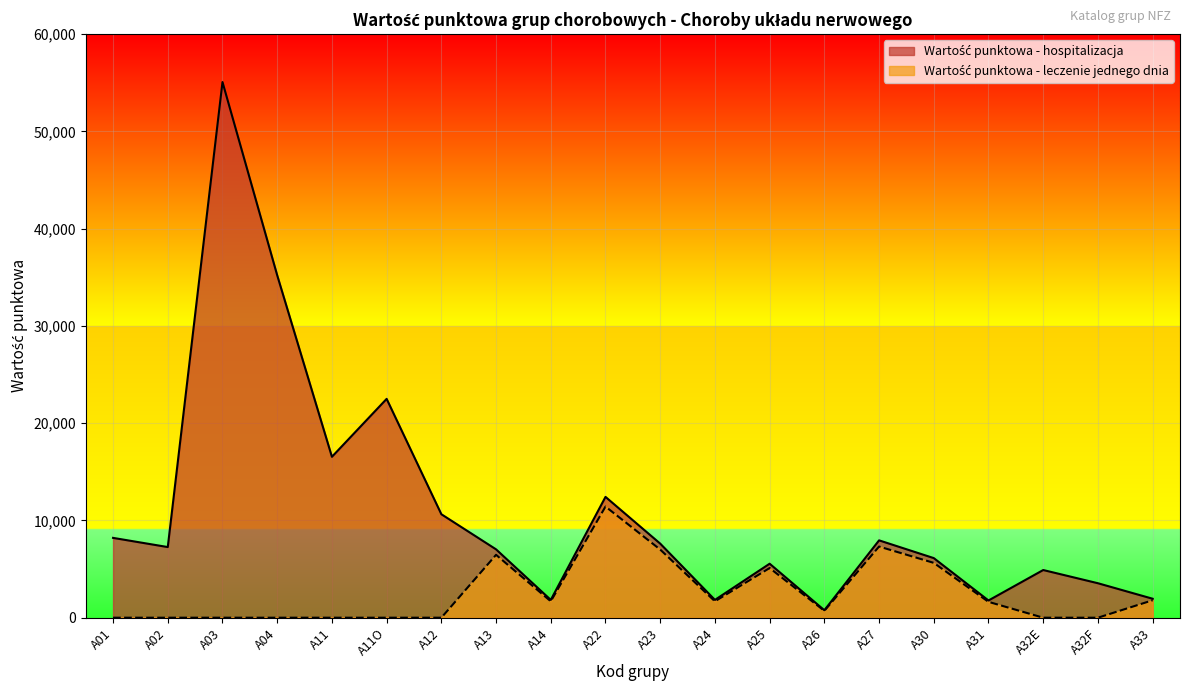

At how many categories does at least one series exceed 52753?

1